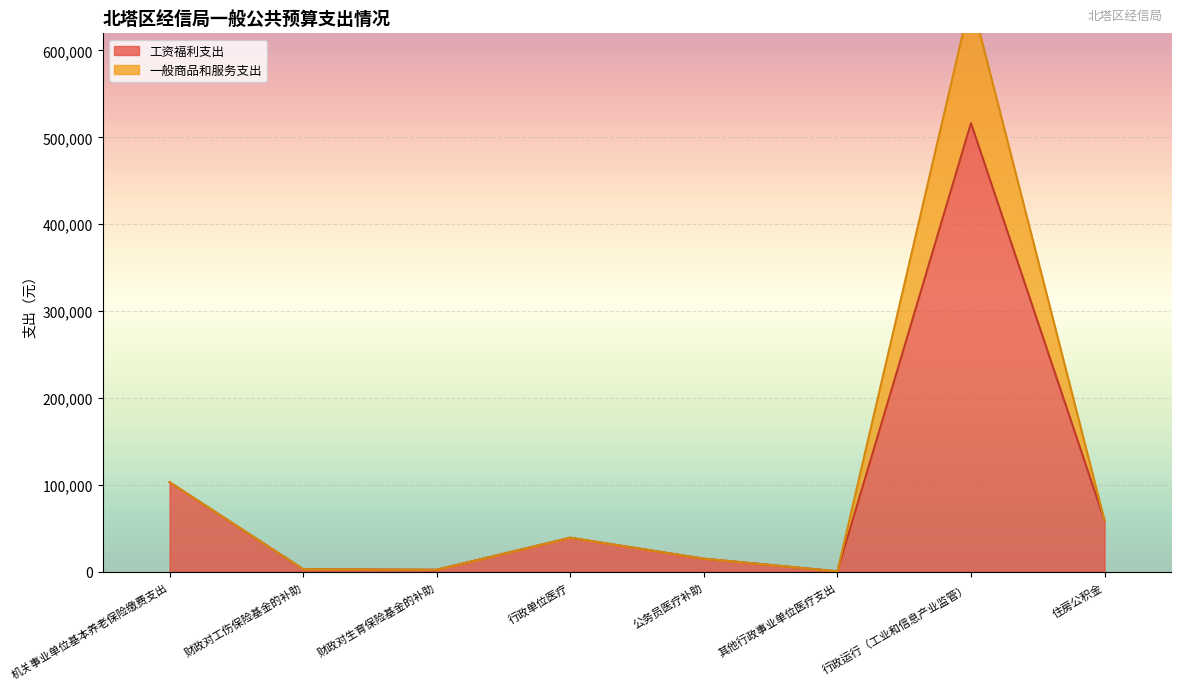

Reading left to right, extract all data points from this chart.

工资福利支出: 103289	3130	2459	39339	15204	675	516444	59008
一般商品和服务支出: 103289	3130	2459	39339	15204	675	659974	59008